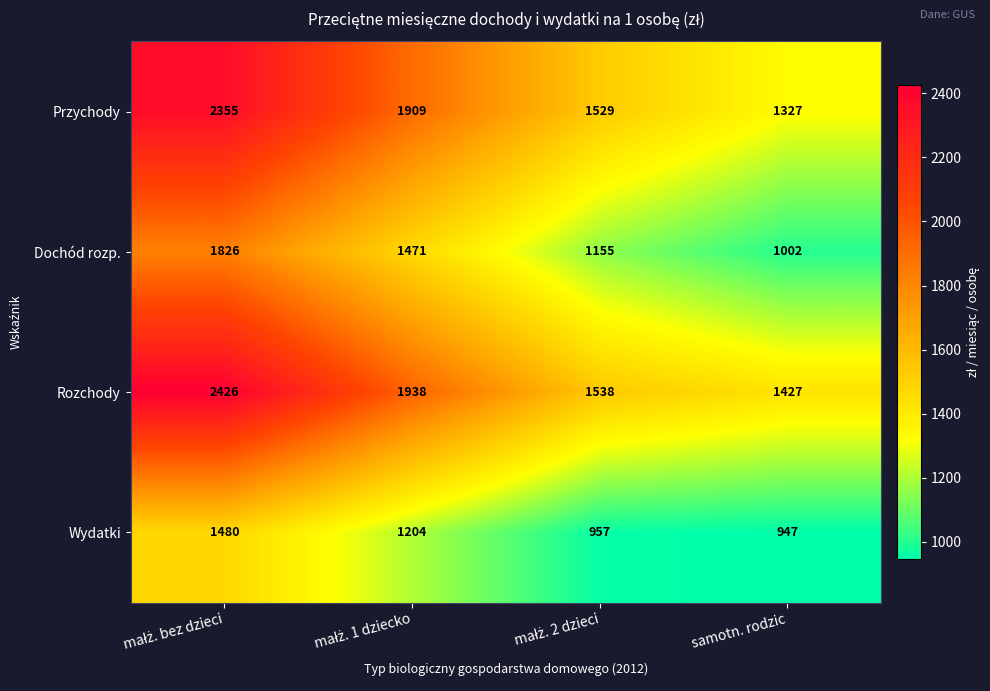

What is the minimum value for Wydatki?

947